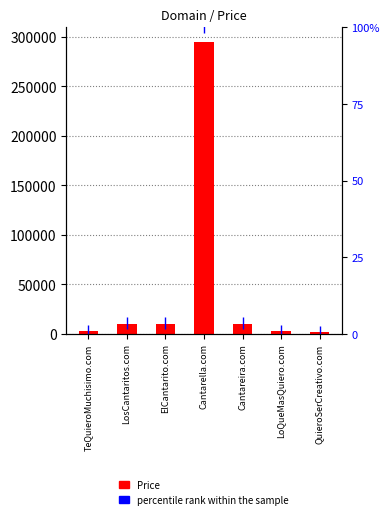

The value of percentile rank within the sample at QuieroSerCreativo.com is 0.2. True or false?

False